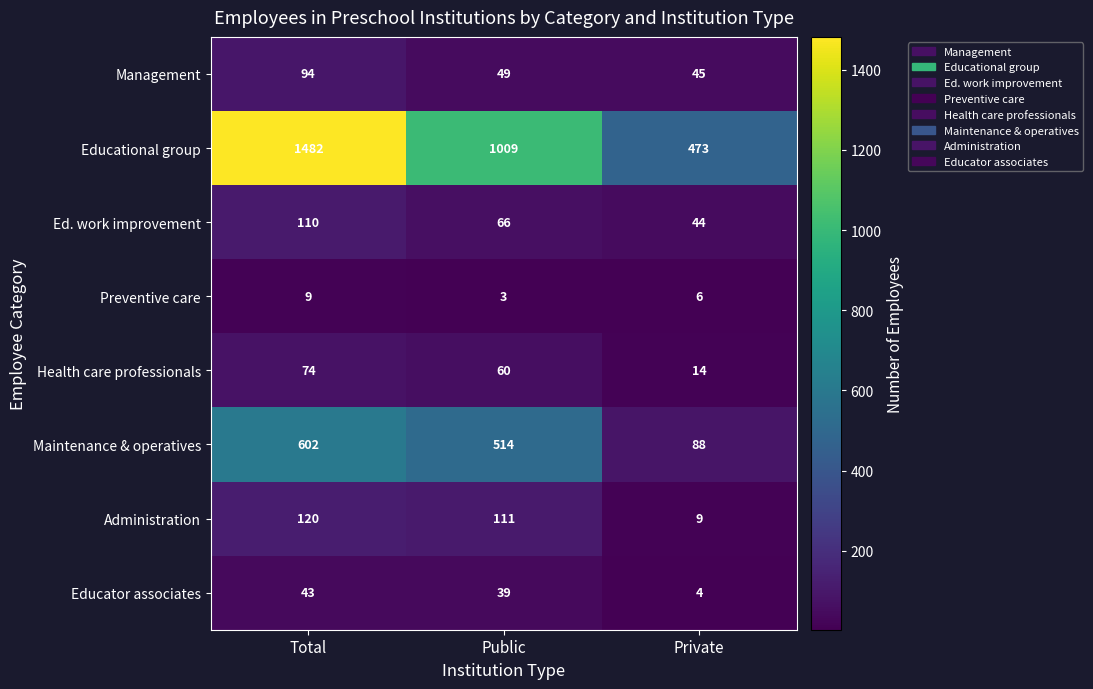

Rank the series at Private from highest to lowest value.

Educational group, Maintenance & operatives, Management, Ed. work improvement, Health care professionals, Administration, Preventive care, Educator associates